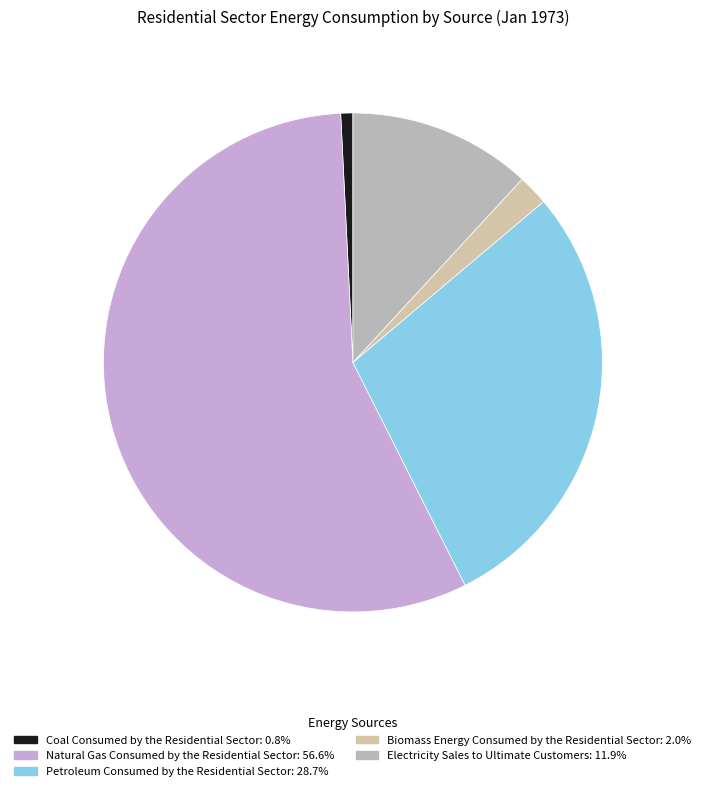

Does any single category account for the majority?

Yes